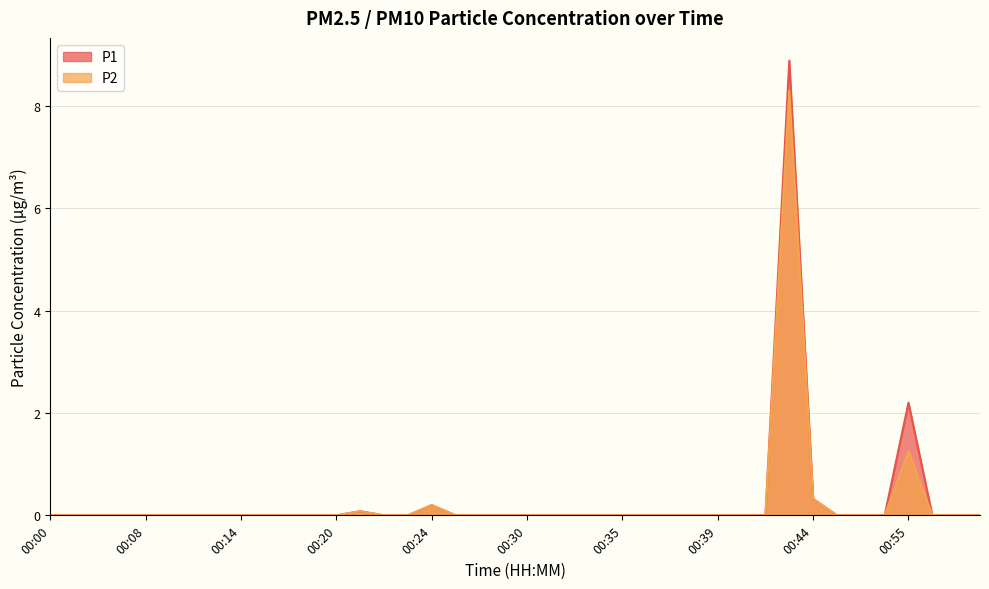

Reading left to right, what are all the values shown in this chart?

P1: 0.0	0.0	0.0	0.0	0.0	0.0	0.0	0.0	0.0	0.0	0.0	0.0	0.0	0.1	0.0	0.0	0.2	0.0	0.0	0.0	0.0	0.0	0.0	0.0	0.0	0.0	0.0	0.0	0.0	0.0	0.0	8.9	0.3	0.0	0.0	0.0	2.2	0.0	0.0	0.0
P2: 0.0	0.0	0.0	0.0	0.0	0.0	0.0	0.0	0.0	0.0	0.0	0.0	0.0	0.1	0.0	0.0	0.2	0.0	0.0	0.0	0.0	0.0	0.0	0.0	0.0	0.0	0.0	0.0	0.0	0.0	0.0	8.3	0.3	0.0	0.0	0.0	1.2	0.0	0.0	0.0